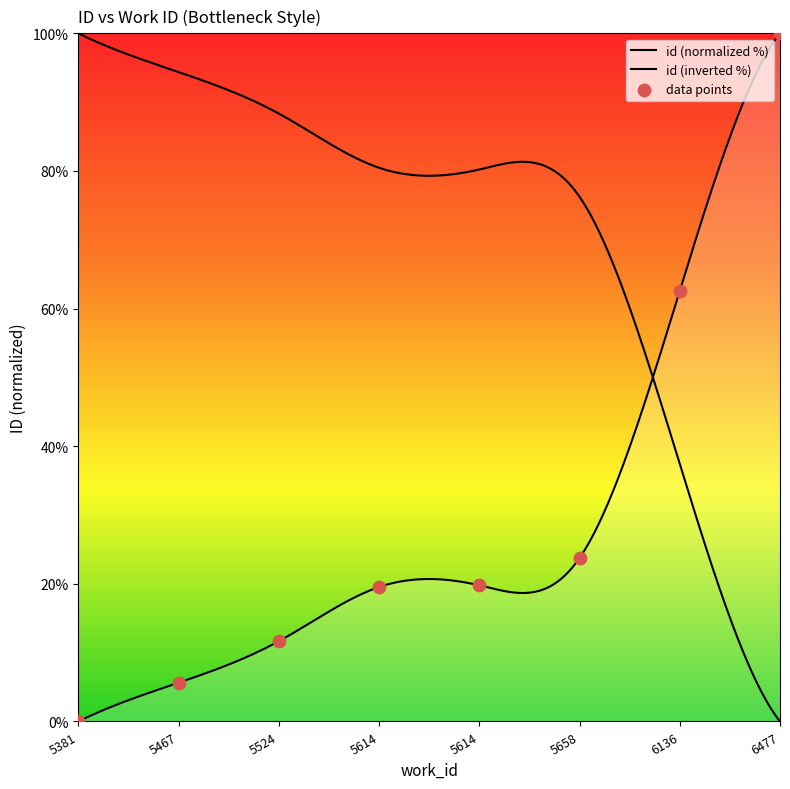

Approximately how many times larger is the value at 6136 compared to 5524?

5.4